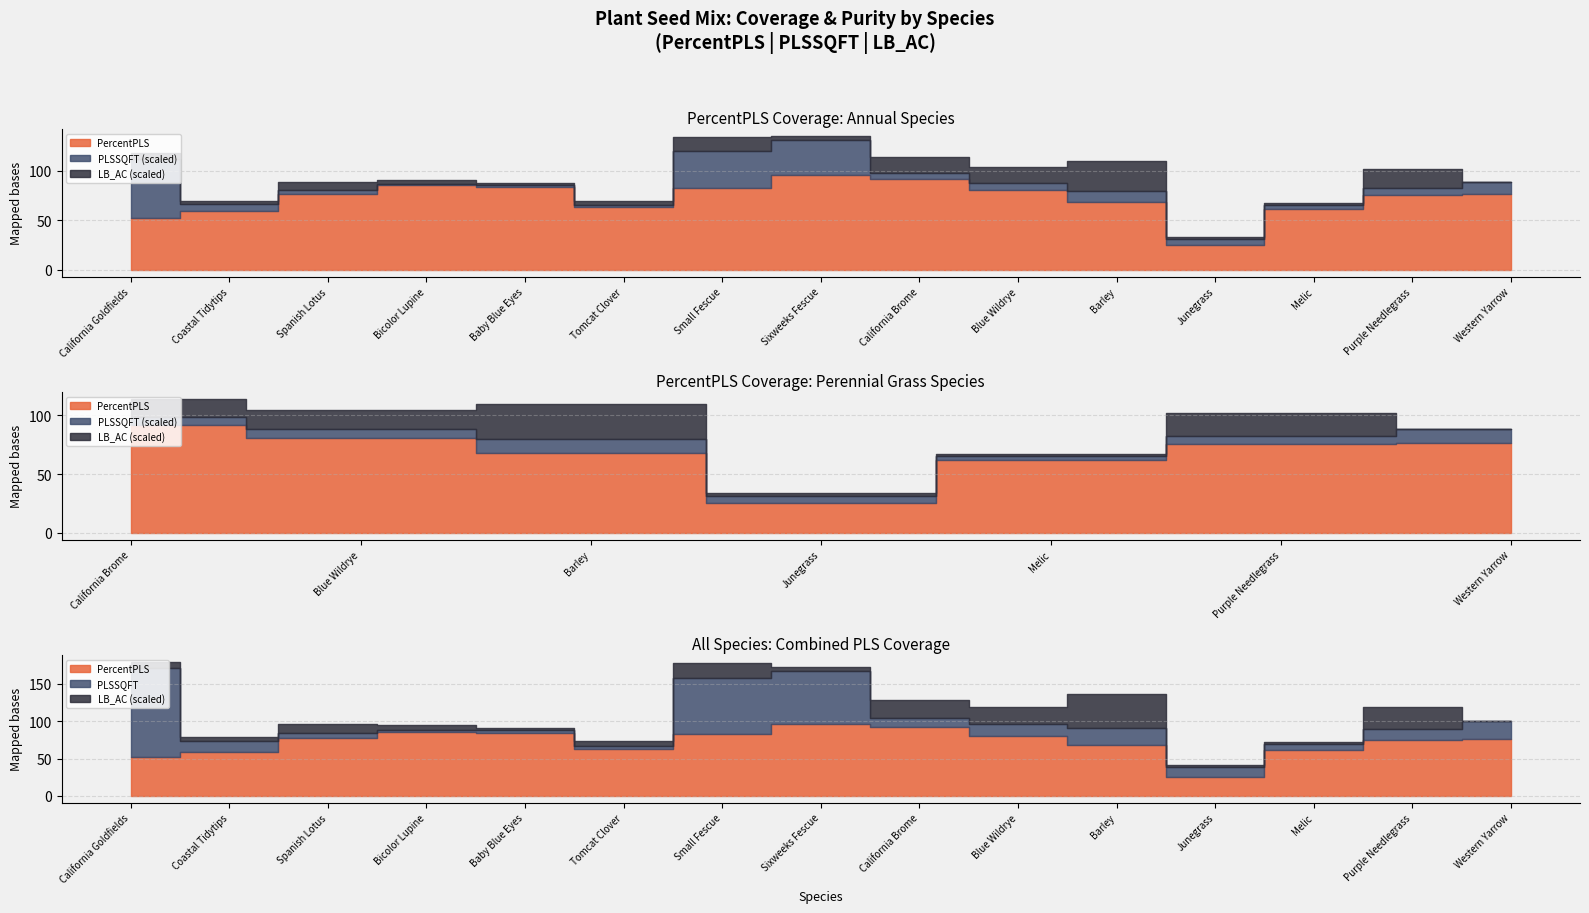

The PercentPLS series shows 75.3 at Purple Needlegrass. True or false?

True